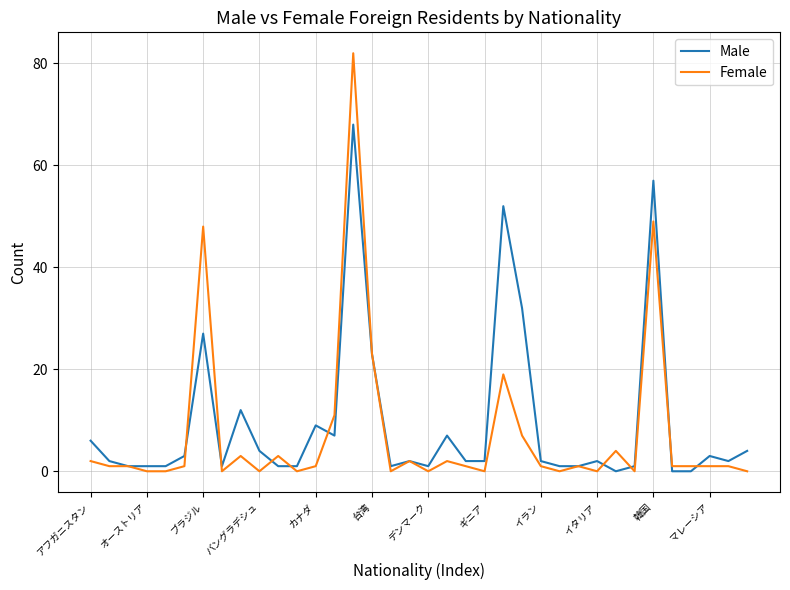

In Male, how many points are higher than both neighbors (excluding endpoints)?

10